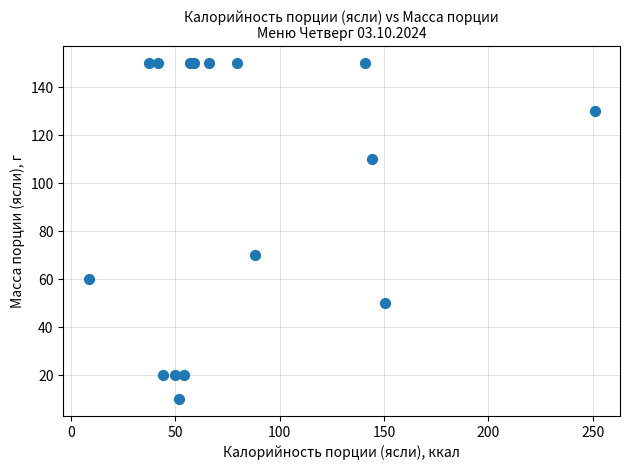

What Y value in the scatter plot is closest to 80?

70